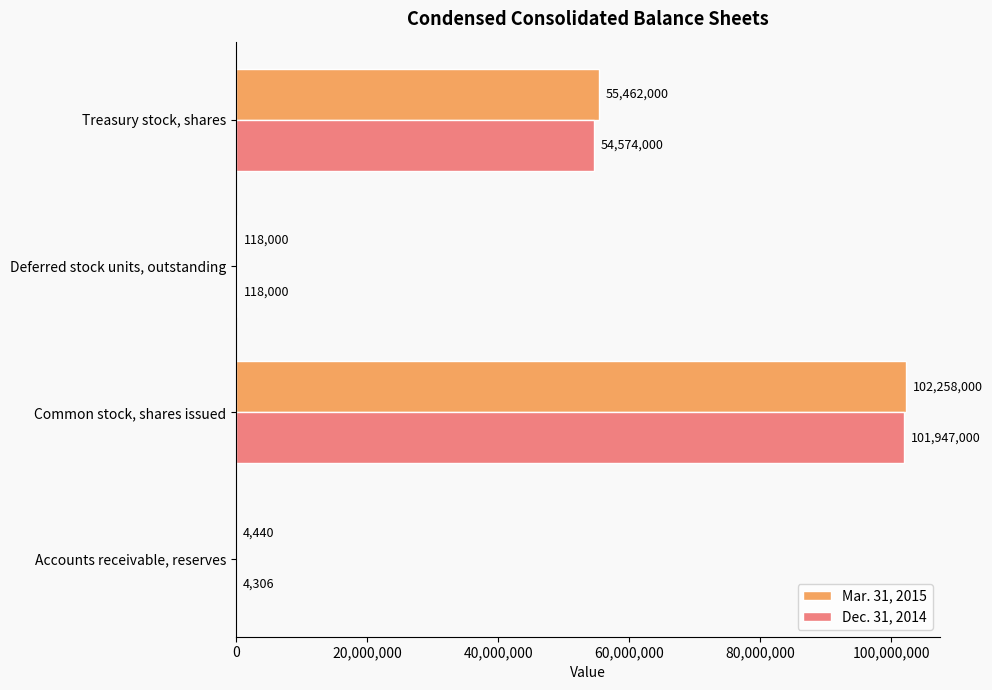

Where is Dec. 31, 2014 nearest to the value 50975653?

Treasury stock, shares